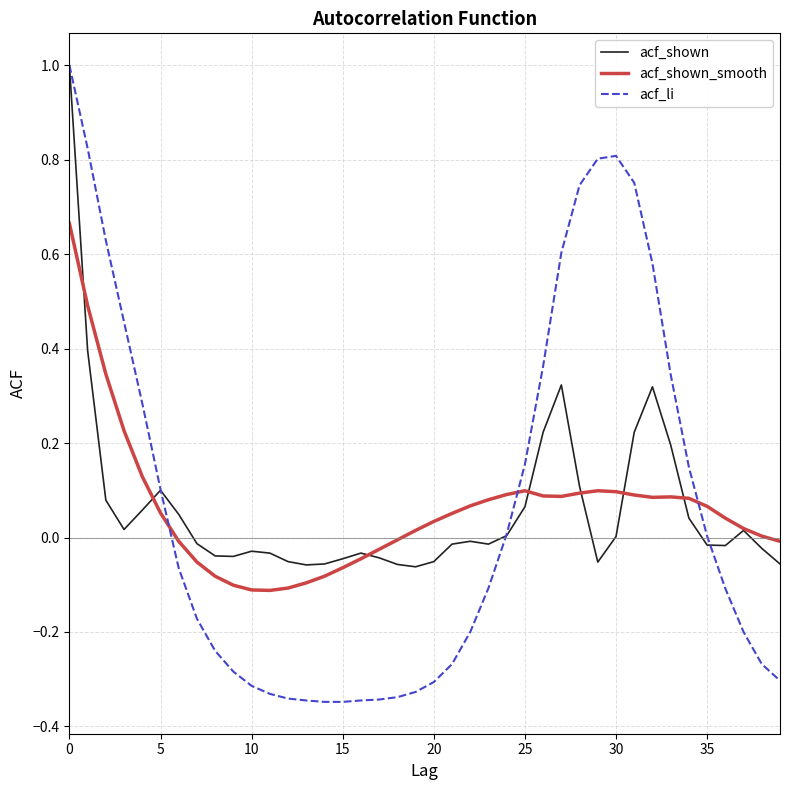

Which series has the widest spread of values?

acf_li